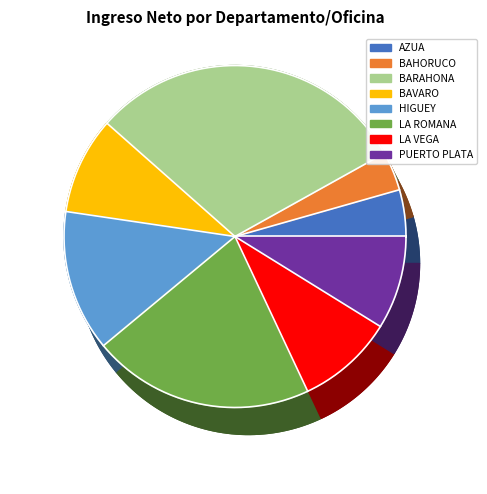

What is the change in value from LA ROMANA to PUERTO PLATA?

-31083.5